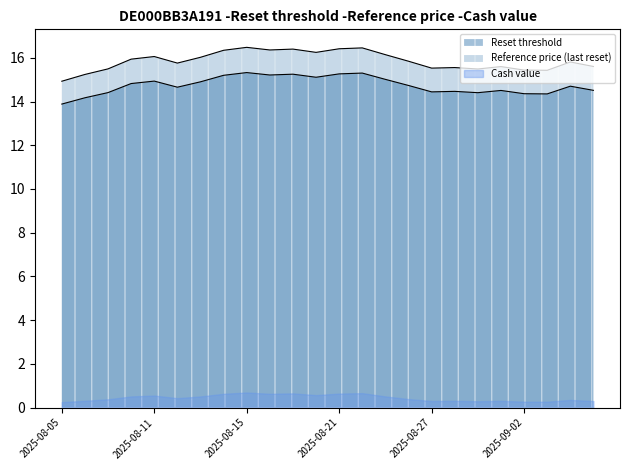

List the series in order of their peak value, lowest first.

Cash value, Reset threshold, Reference price (last reset)